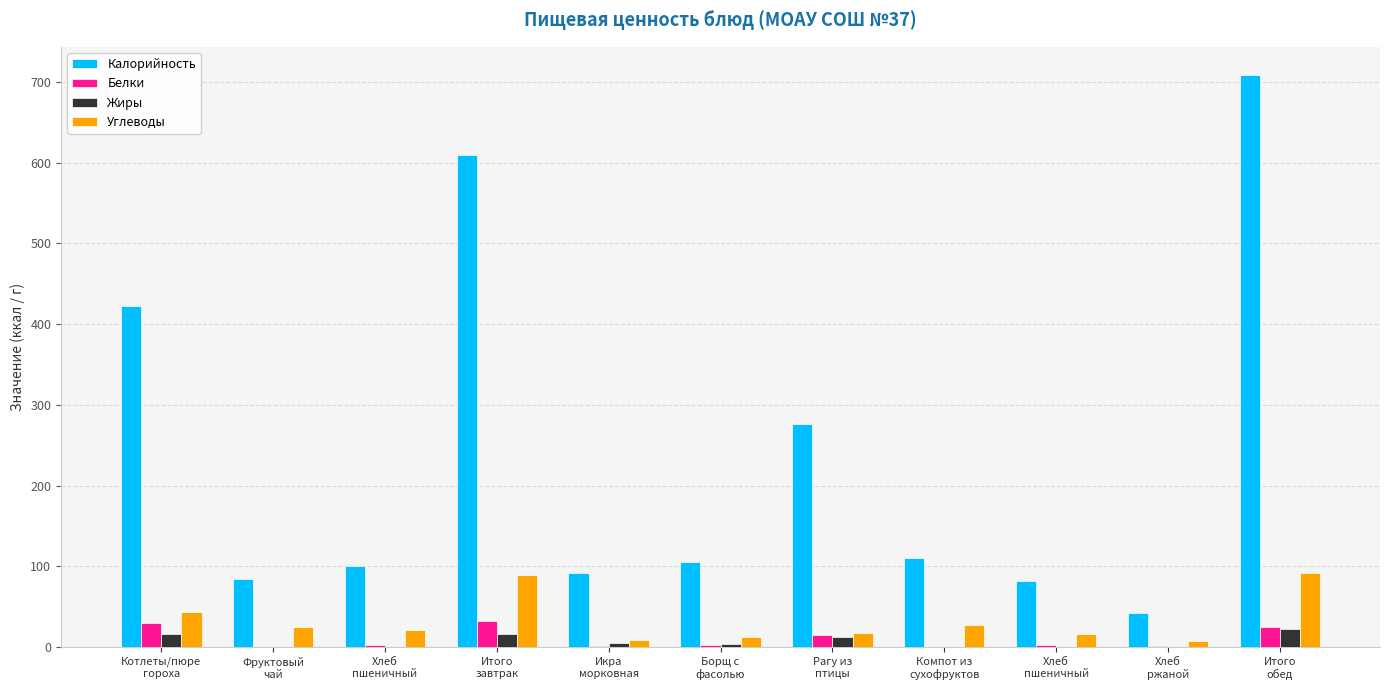

Rank the series at Икра
морковная from lowest to highest value.

Белки, Жиры, Углеводы, Калорийность